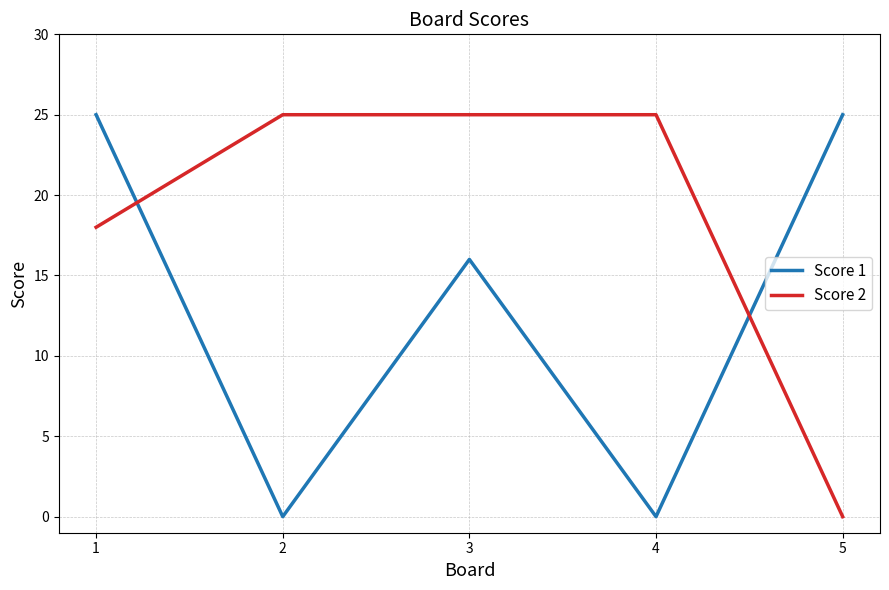

Reading right to left, what are all the values shown in this chart?

Score 1: 25	0	16	0	25
Score 2: 0	25	25	25	18